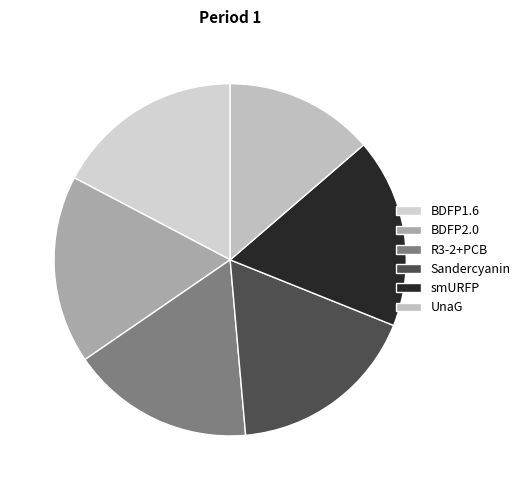

What is the largest slice in the pie chart?

Sandercyanin